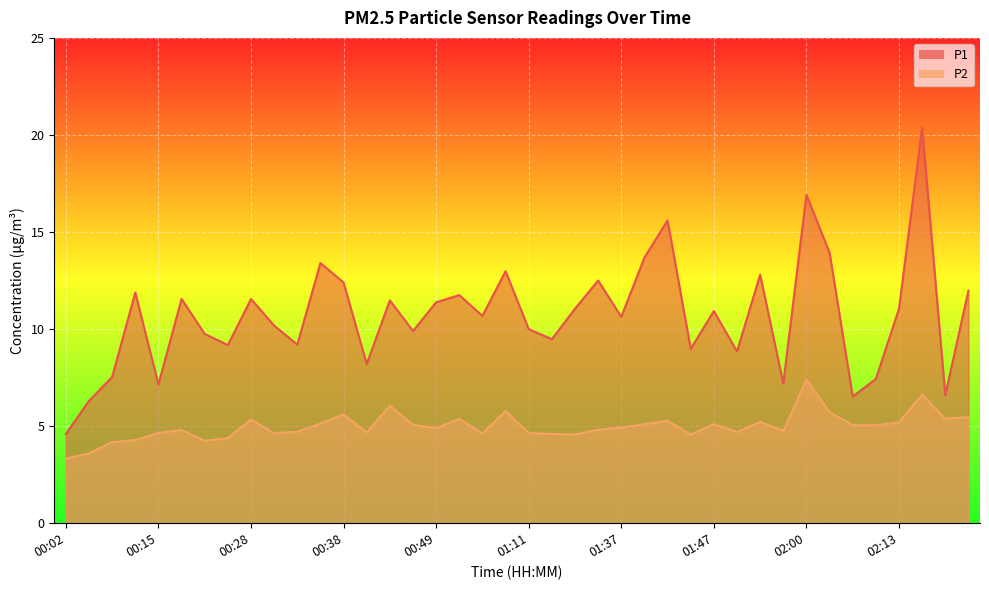

True or false: P2 has a value of 2.9 at 01:30.

False